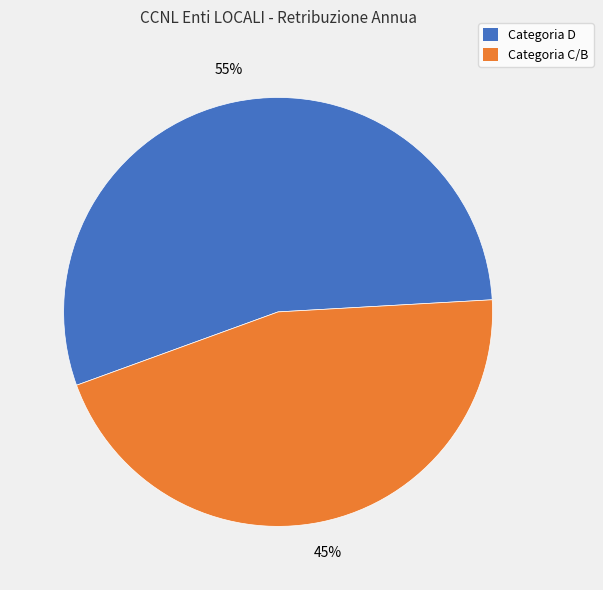

Is there any slice that represents more than half of the pie?

Yes